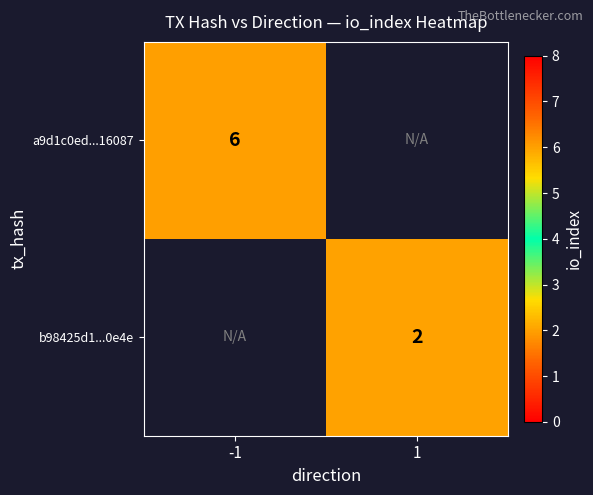

Is it true that b98425d1...0e4e equals 3.3 at 1?

False